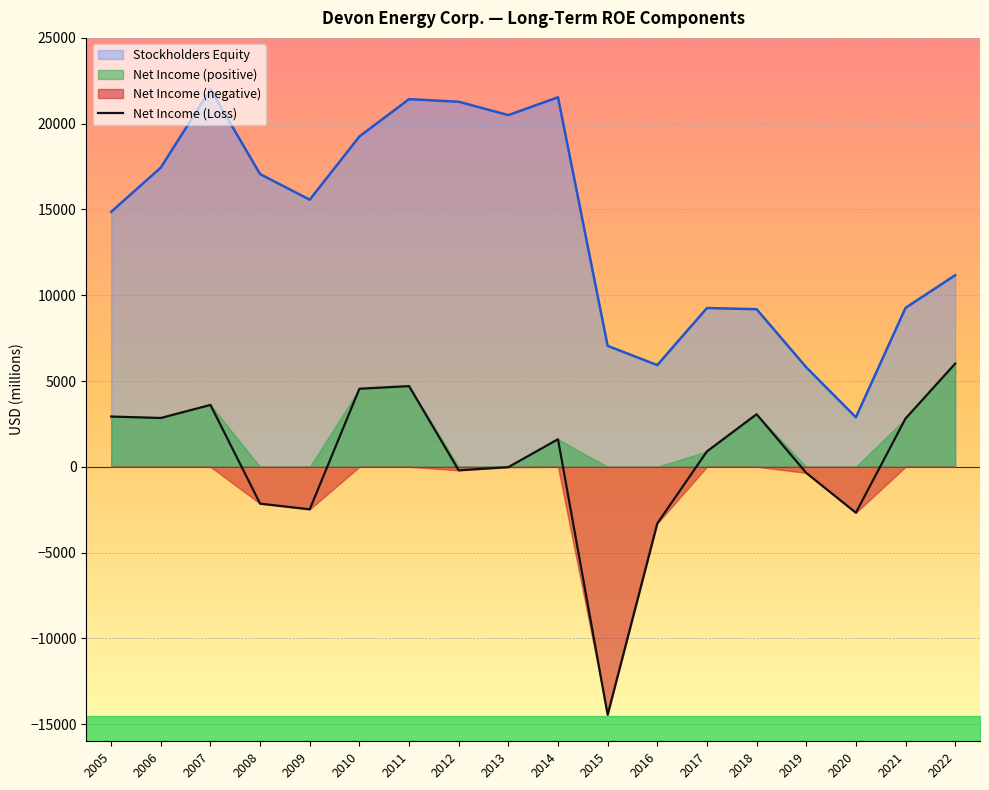

What is the highest value of the Stockholders Equity series?

22006